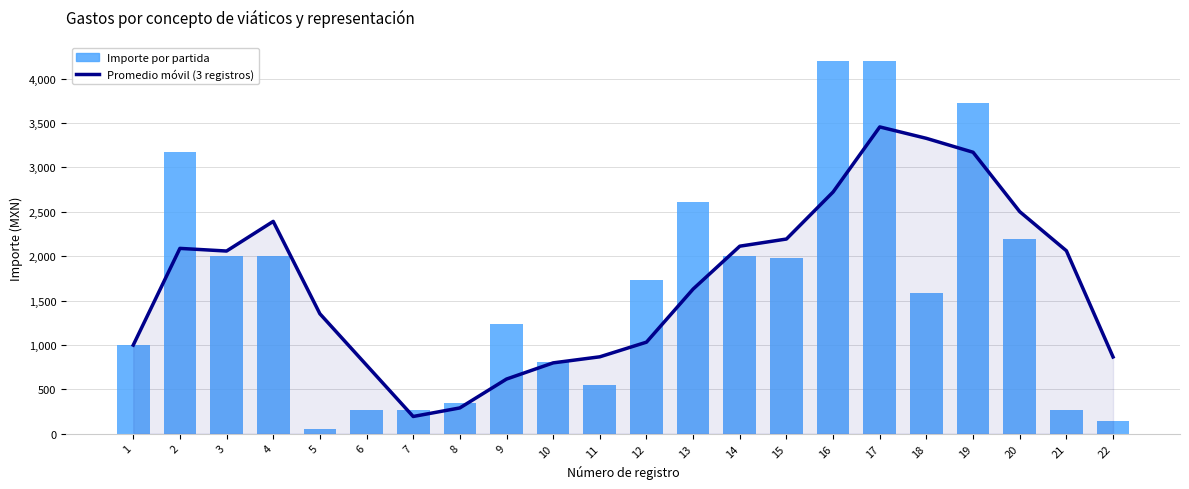

What is the sum of all Importe por partida values?

36309.2